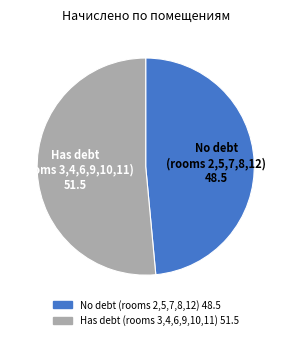

How many slices are in this pie chart?

2